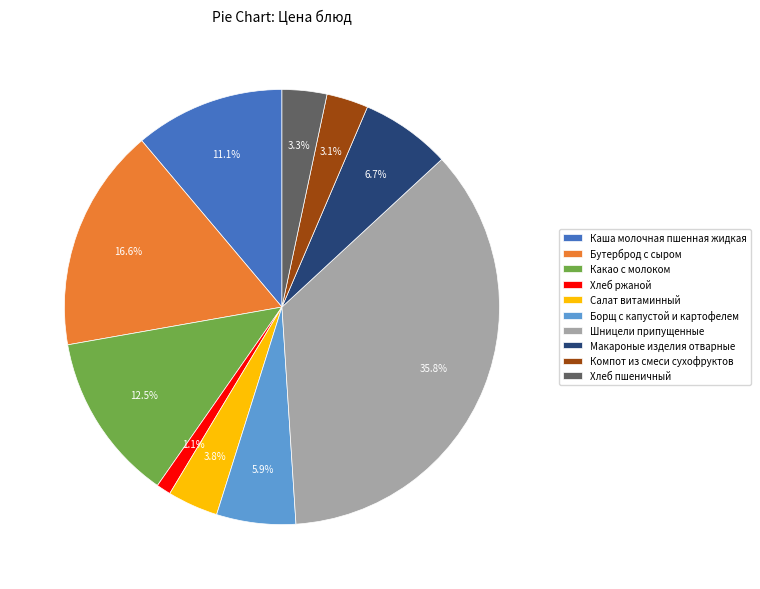

True or false: Бутерброд с сыром accounts for 17% of the total.

True